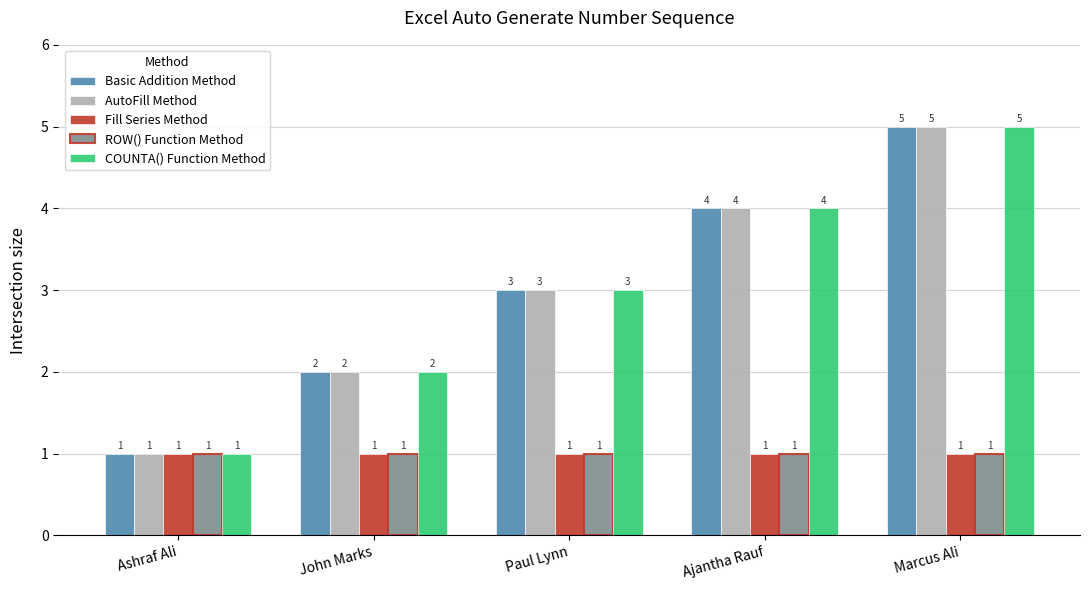

What is the label of the 2nd bar from the right?

Ajantha Rauf